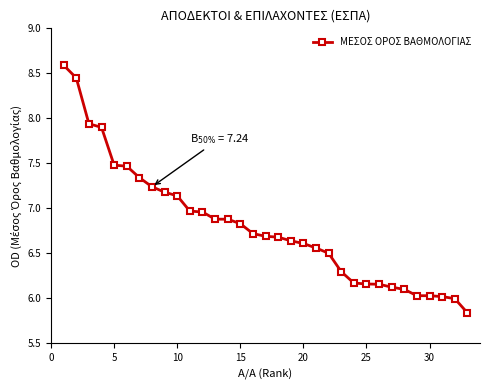

How many lines are shown in the chart?

1